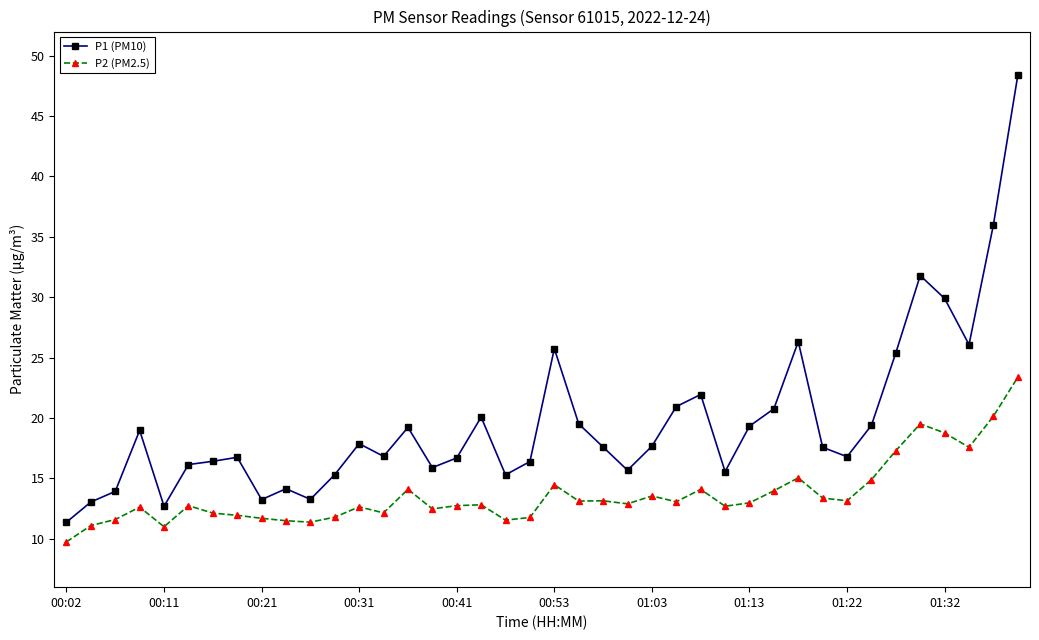

What is the value of the P2 (PM2.5) point at the 25th from the left?

13.6